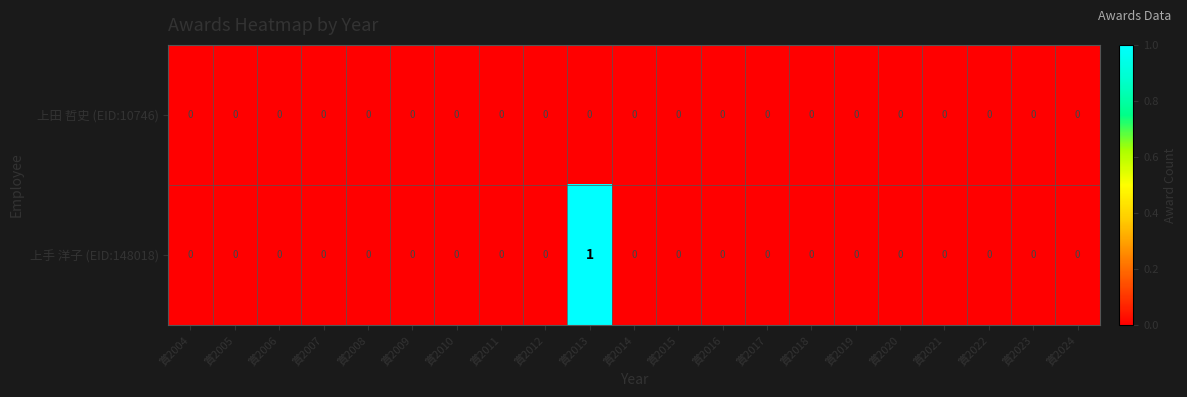

At which label does 上手 洋子 (EID:148018) reach its peak?

賞2013